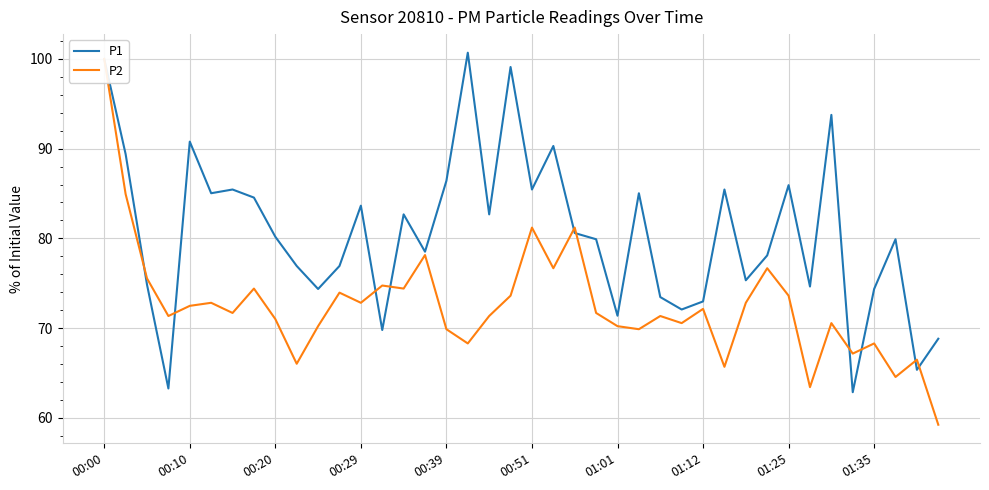

True or false: P1 has a value of 74.4 at 01:35.

True